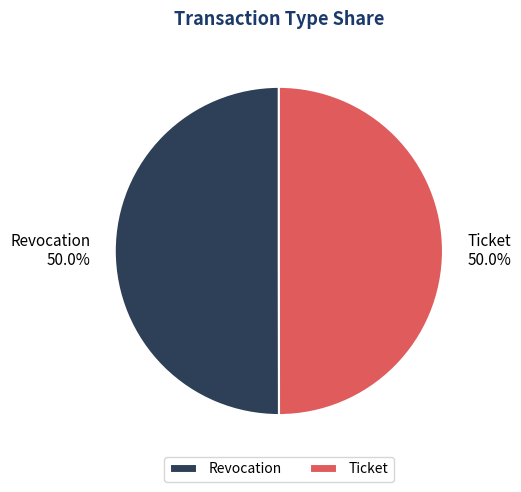

To the nearest percent, what is the average slice percentage?

50%